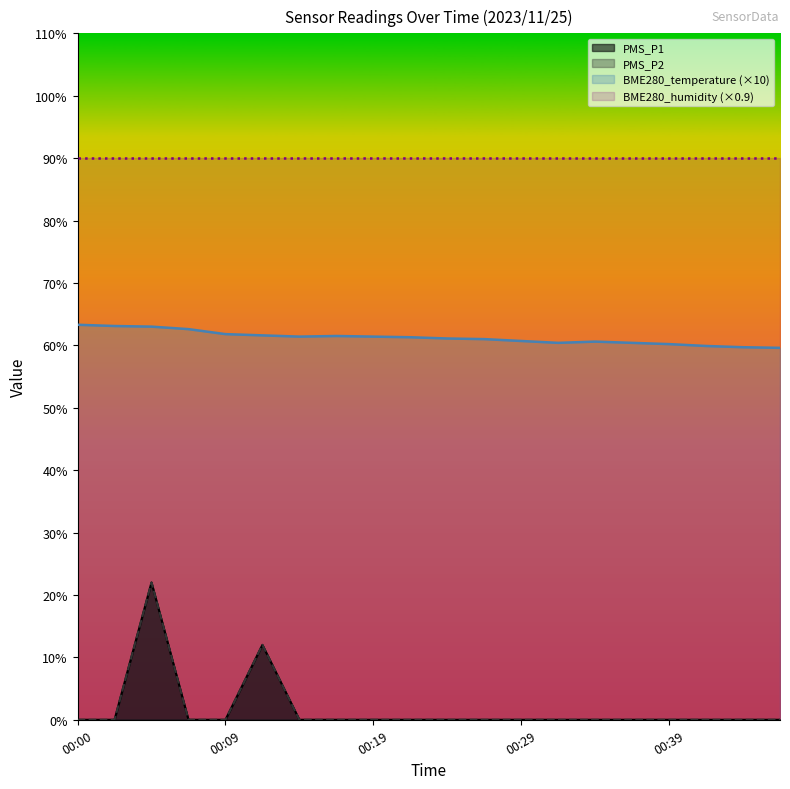

What is the sum of all PMS_P1 values?

34.0